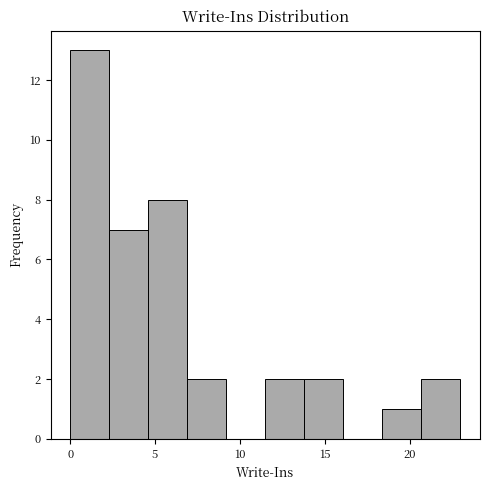

Reading left to right, list every bar in this chart as the range it spans on the x-axis followed by its height. Neither the bar edges nor the heights are printed on the chart, so give them approximately, as read against the axes.

0.0 to 2.3: 13
2.3 to 4.6: 7
4.6 to 6.9: 8
6.9 to 9.2: 2
9.2 to 11.5: 0
11.5 to 13.8: 2
13.8 to 16.1: 2
16.1 to 18.4: 0
18.4 to 20.7: 1
20.7 to 23.0: 2